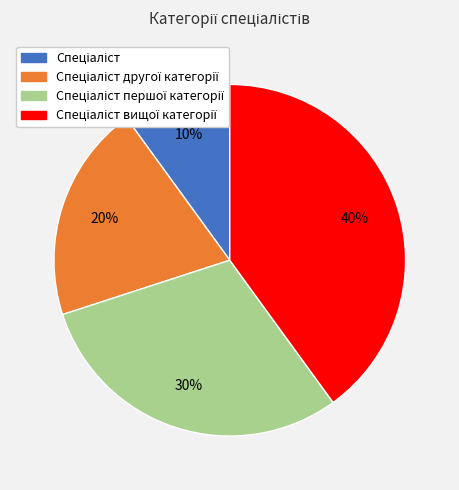

Is there any slice that represents more than half of the pie?

No